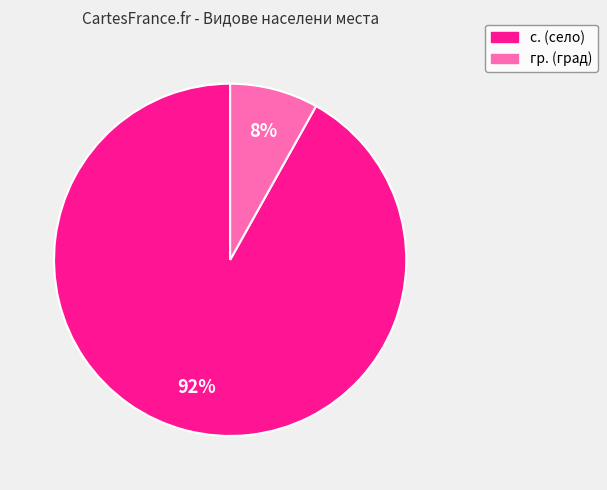

Combined, do гр. and с. account for over 50%?

Yes